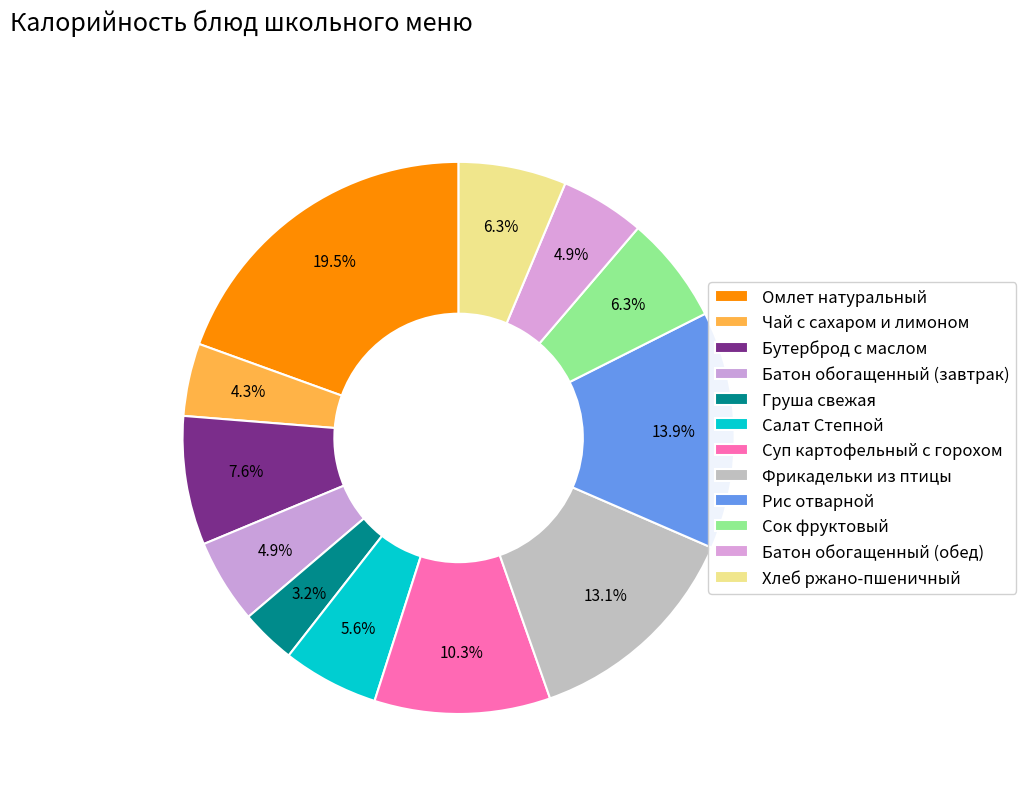

Count the number of slices in the pie.

12